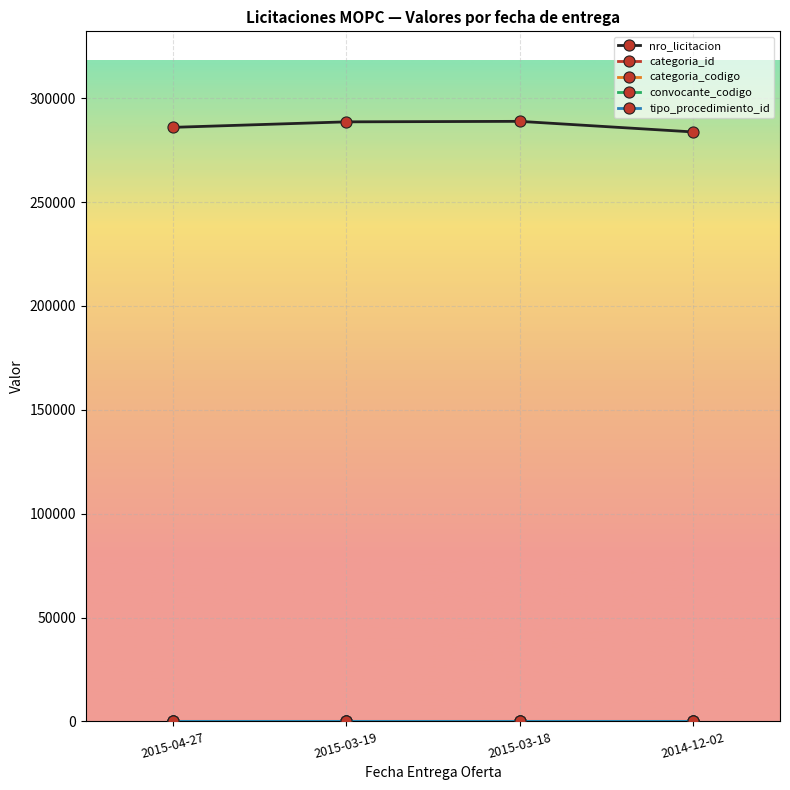

What is the minimum value for nro_licitacion?

283753